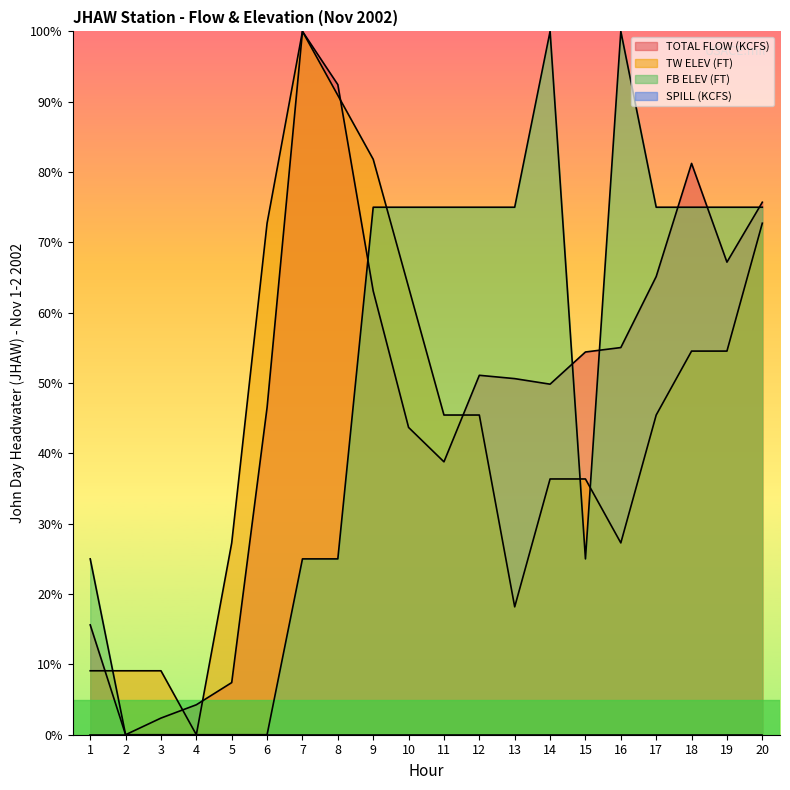

Reading right to left, what are all the values shown in this chart?

TOTAL FLOW (KCFS): 75.7	67.2	81.2	65.1	55.0	54.4	49.8	50.6	51.1	38.8	43.7	63.1	92.4	100.0	46.5	7.4	4.3	2.4	0.0	15.6
TW ELEV (FT): 72.7	54.5	54.5	45.5	27.3	36.4	36.4	18.2	45.5	45.5	63.6	81.8	90.9	100.0	72.7	27.3	0.0	9.1	9.1	9.1
FB ELEV (FT): 75.0	75.0	75.0	75.0	100.0	25.0	100.0	75.0	75.0	75.0	75.0	75.0	25.0	25.0	0.0	0.0	0.0	0.0	0.0	25.0